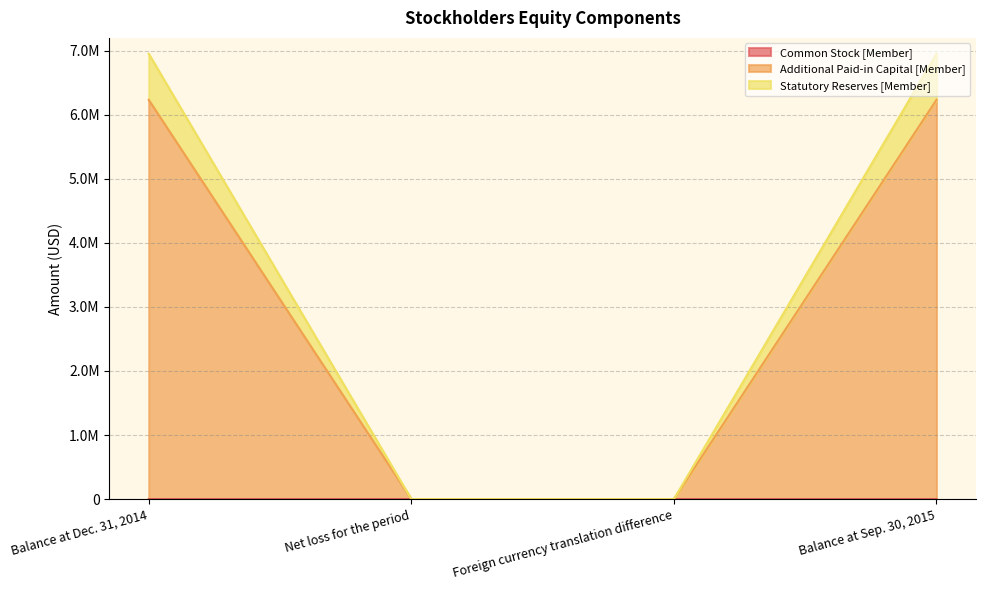

At how many categories does at least one series exceed 6794994?

2